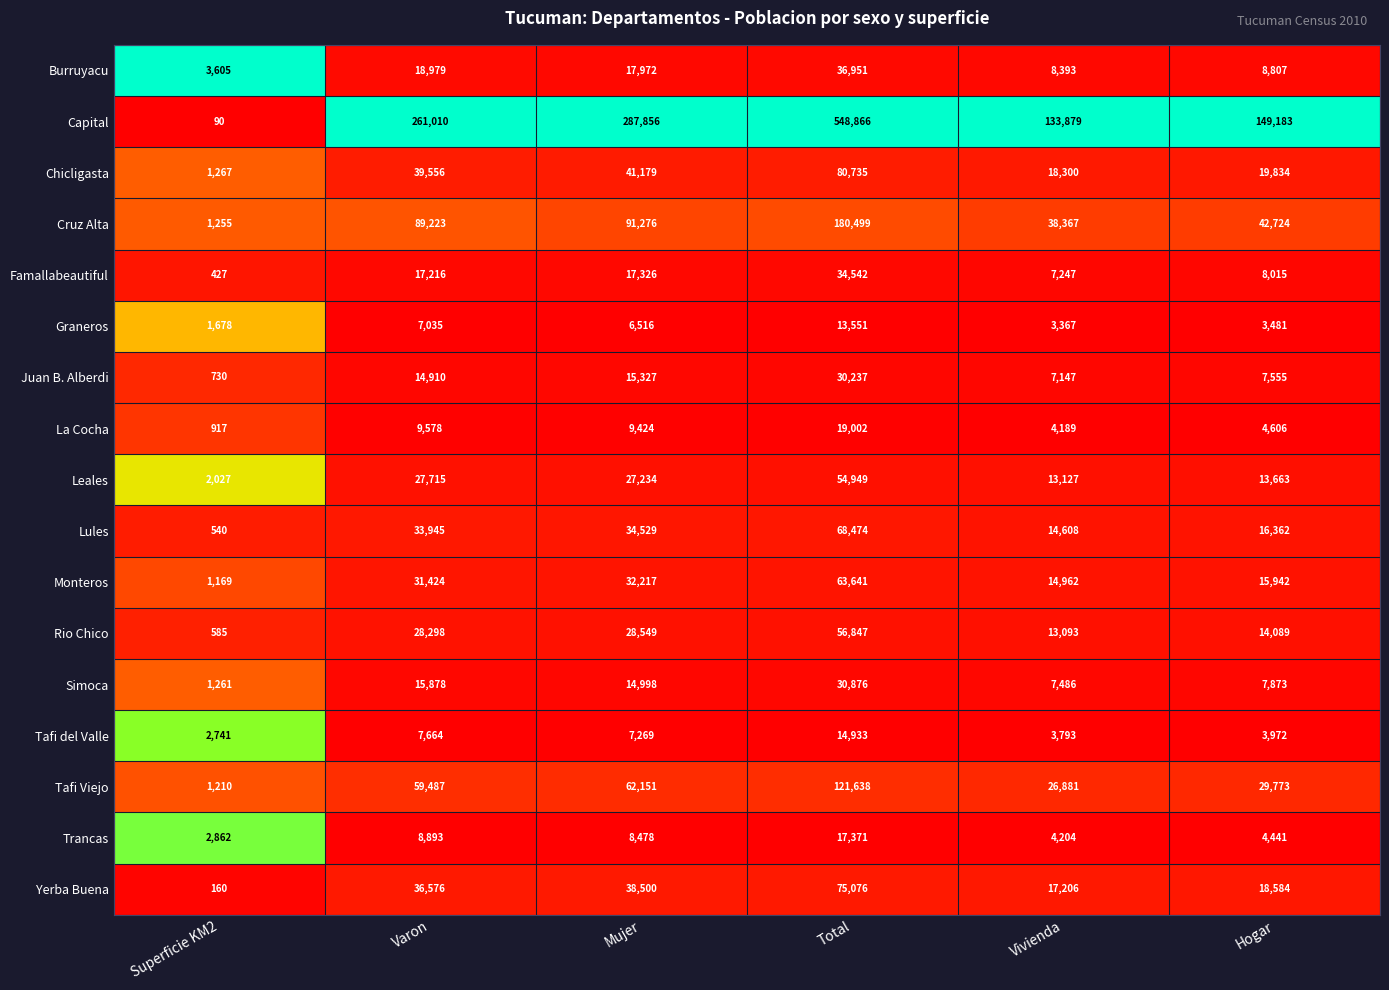

True or false: Tafi Viejo has a value of 105518 at Mujer.

False